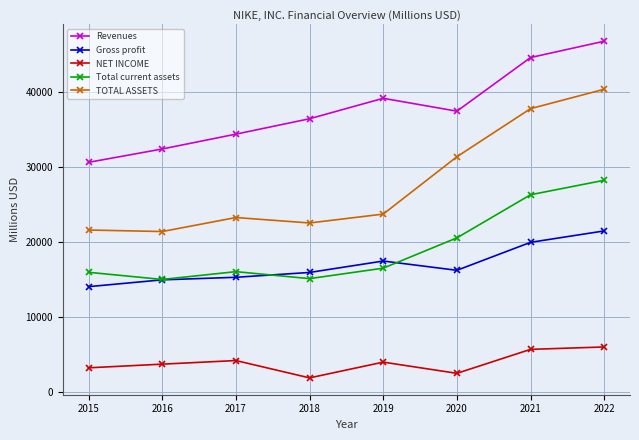

At which category is the sum across all series the highest?

2022